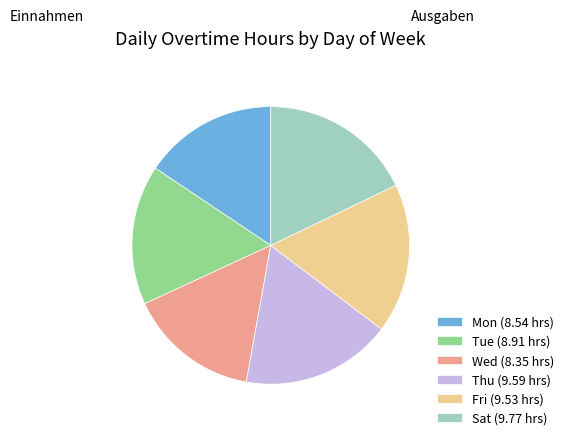

The Thu slice represents 24% of the pie. True or false?

False